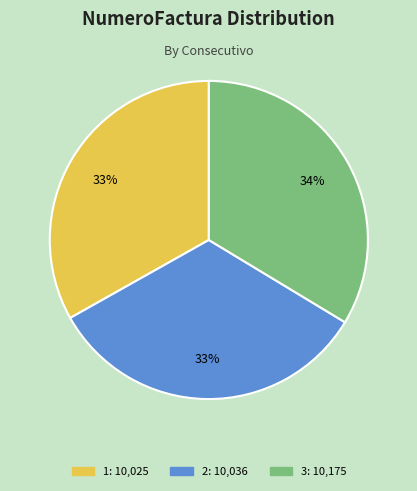

True or false: 1 accounts for 33% of the total.

True